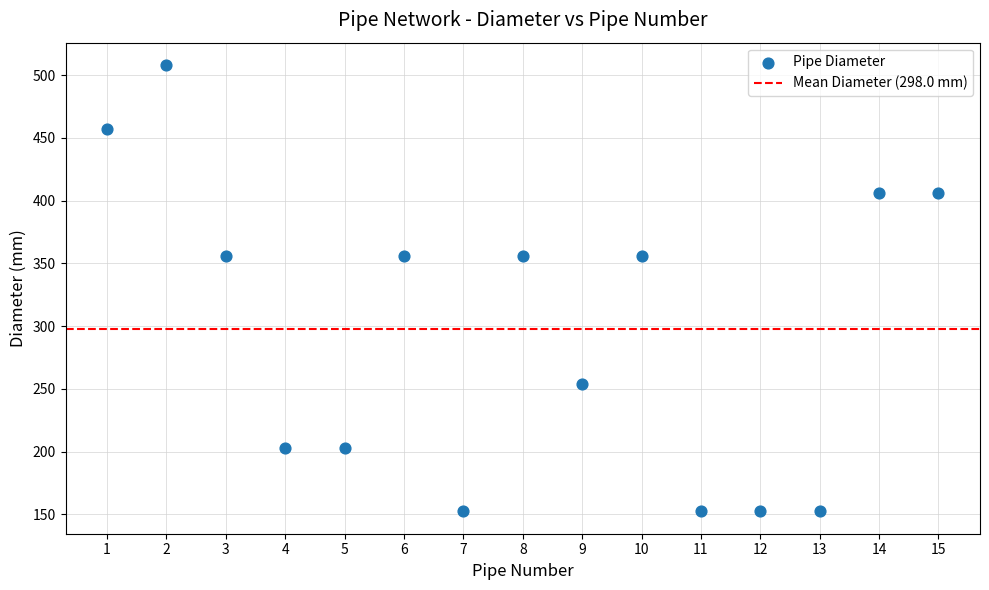

What is the range of Y values (max minus min)?

355.6